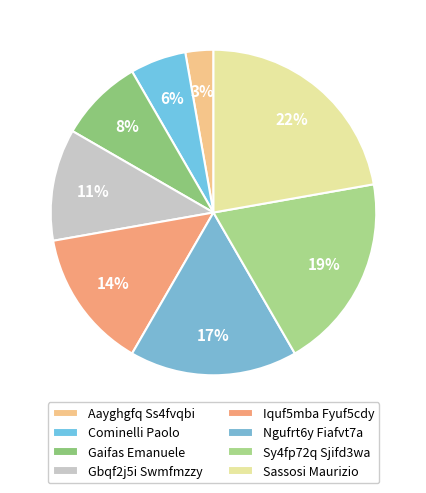

Does any single category account for the majority?

No